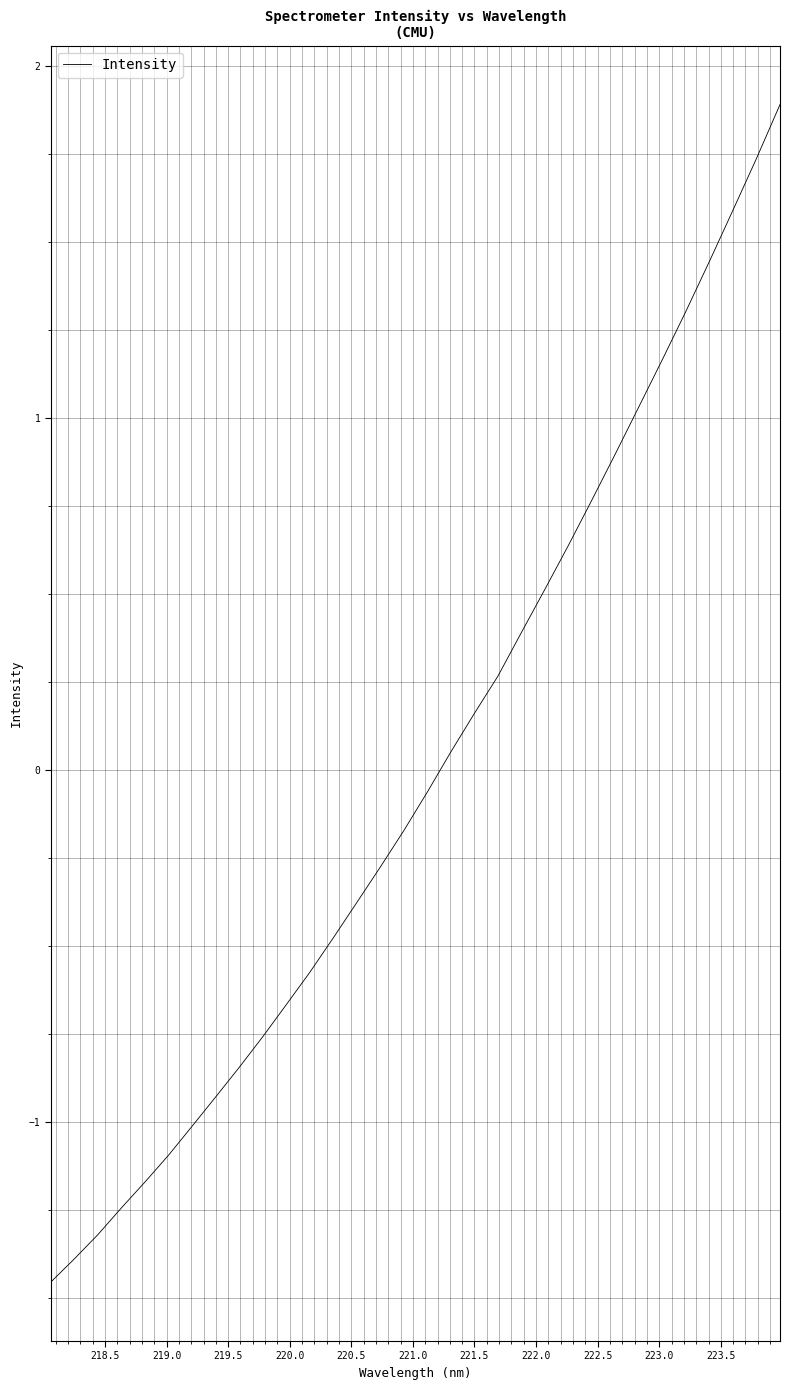

What is the difference between the maximum and minimum values?

3.3